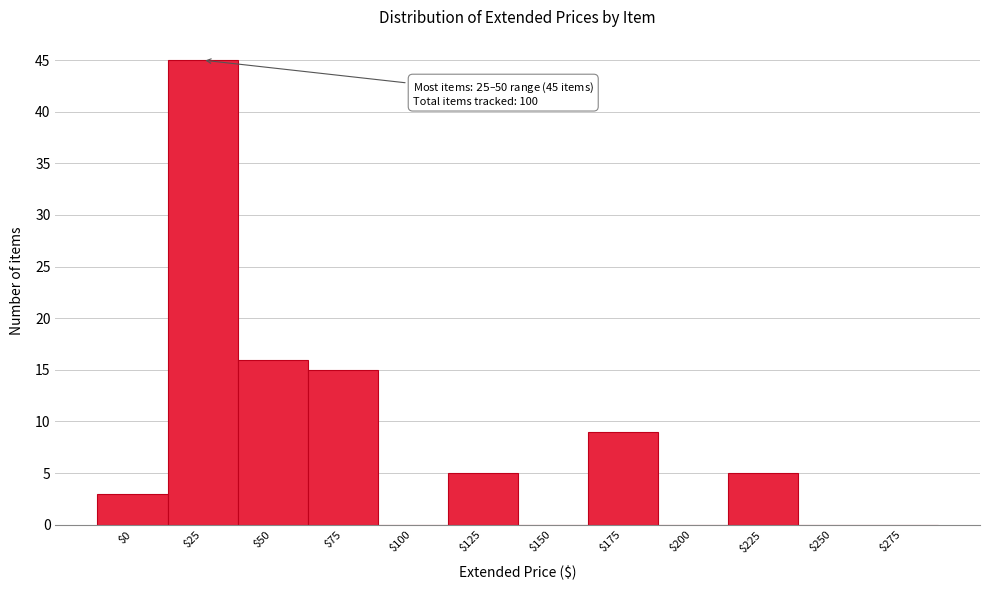

The chart shows a value of 0 at $275. True or false?

True